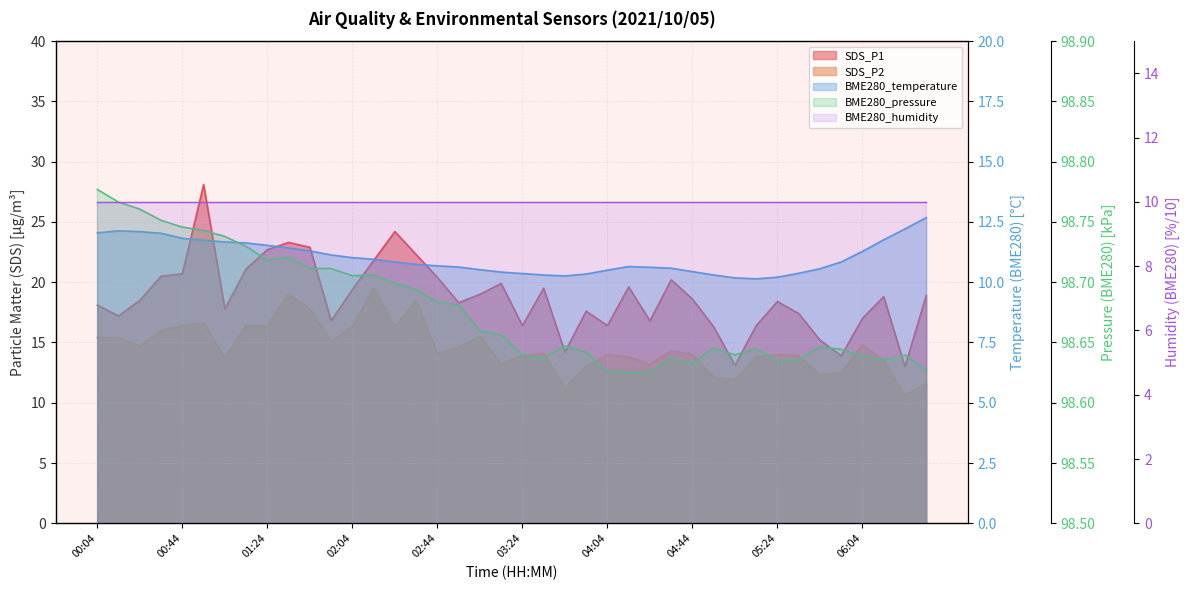

At which label does SDS_P2 reach its peak?

02:14